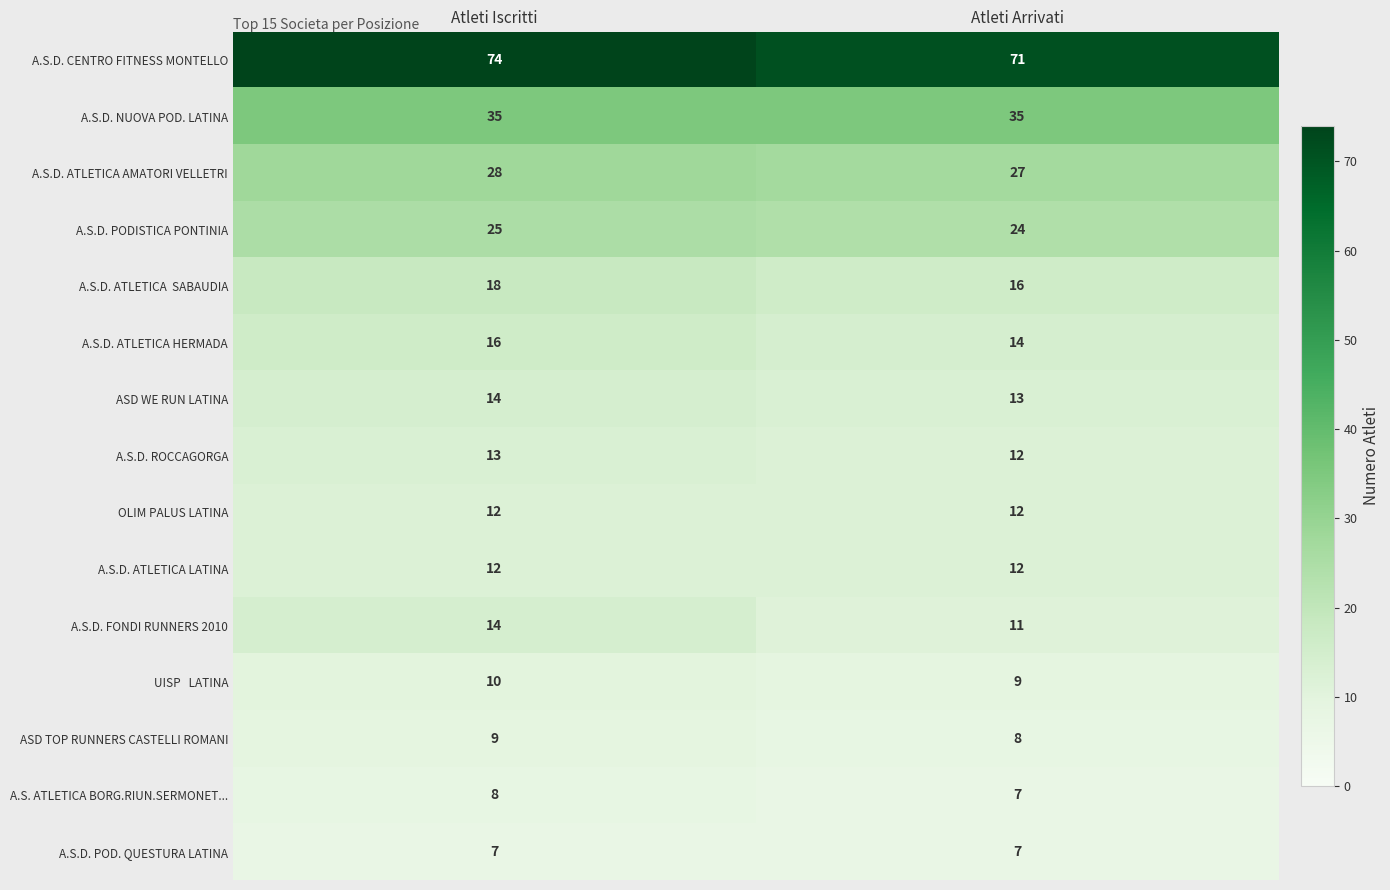

What is the sum of all A.S.D. ATLETICA AMATORI VELLETRI values?

55